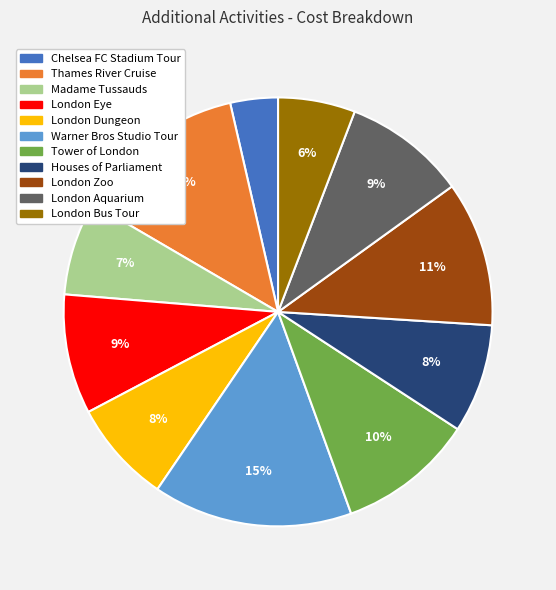

Count the number of slices in the pie.

11